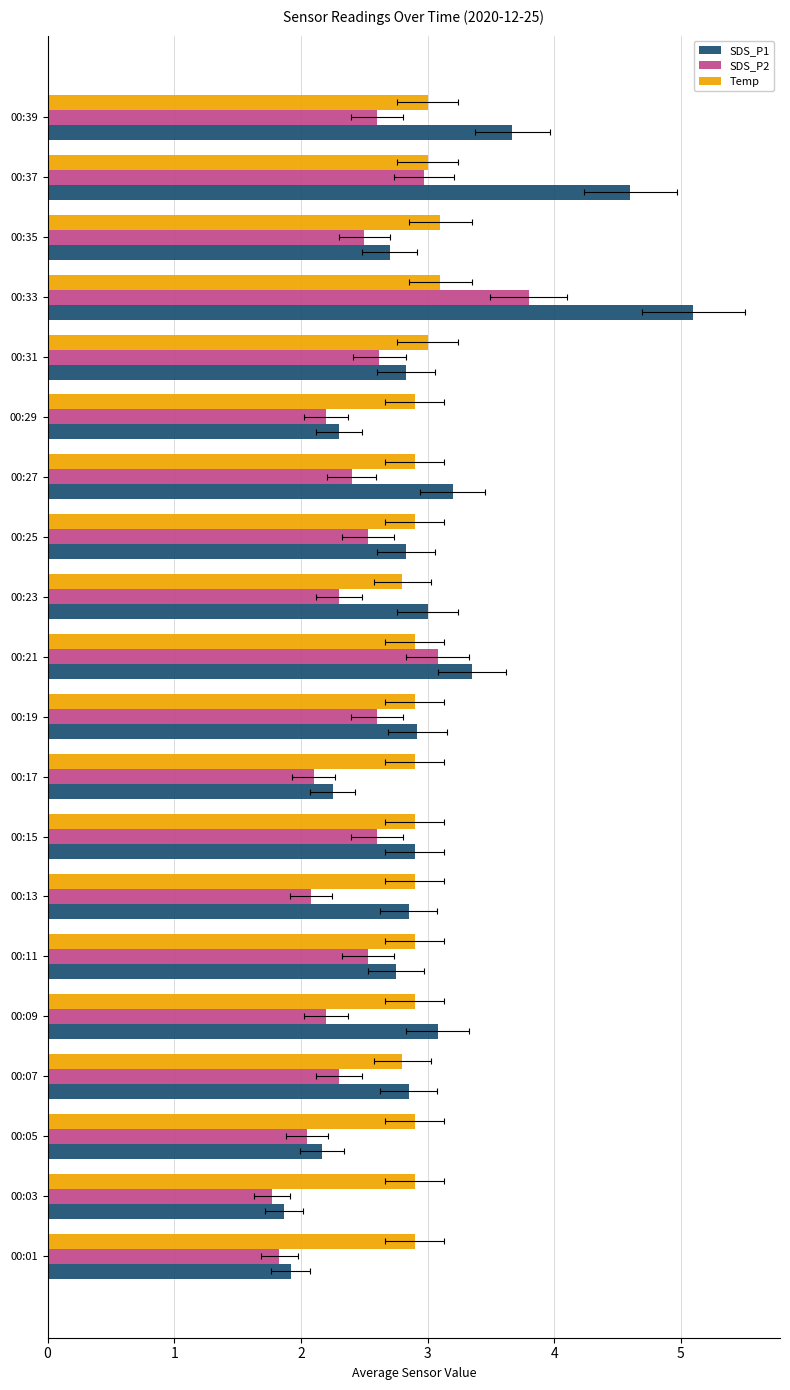

What is the minimum value for SDS_P1?

1.9